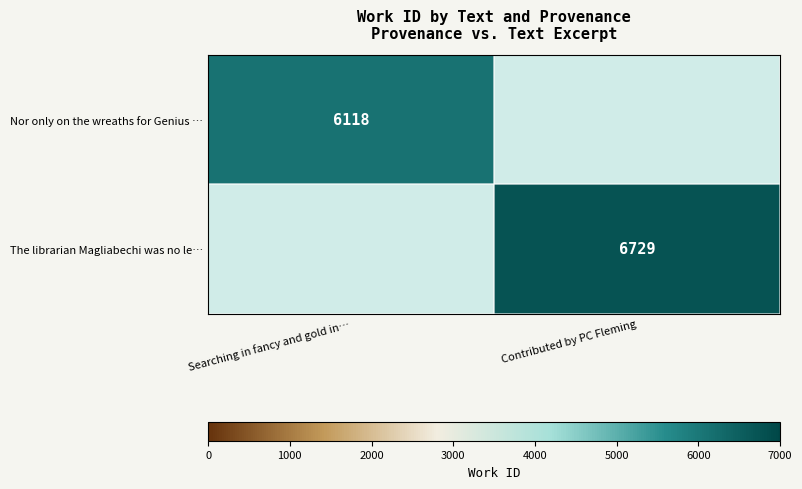

True or false: The librarian Magliabechi was no le… has a value of 6729 at Contributed by PC Fleming.

True